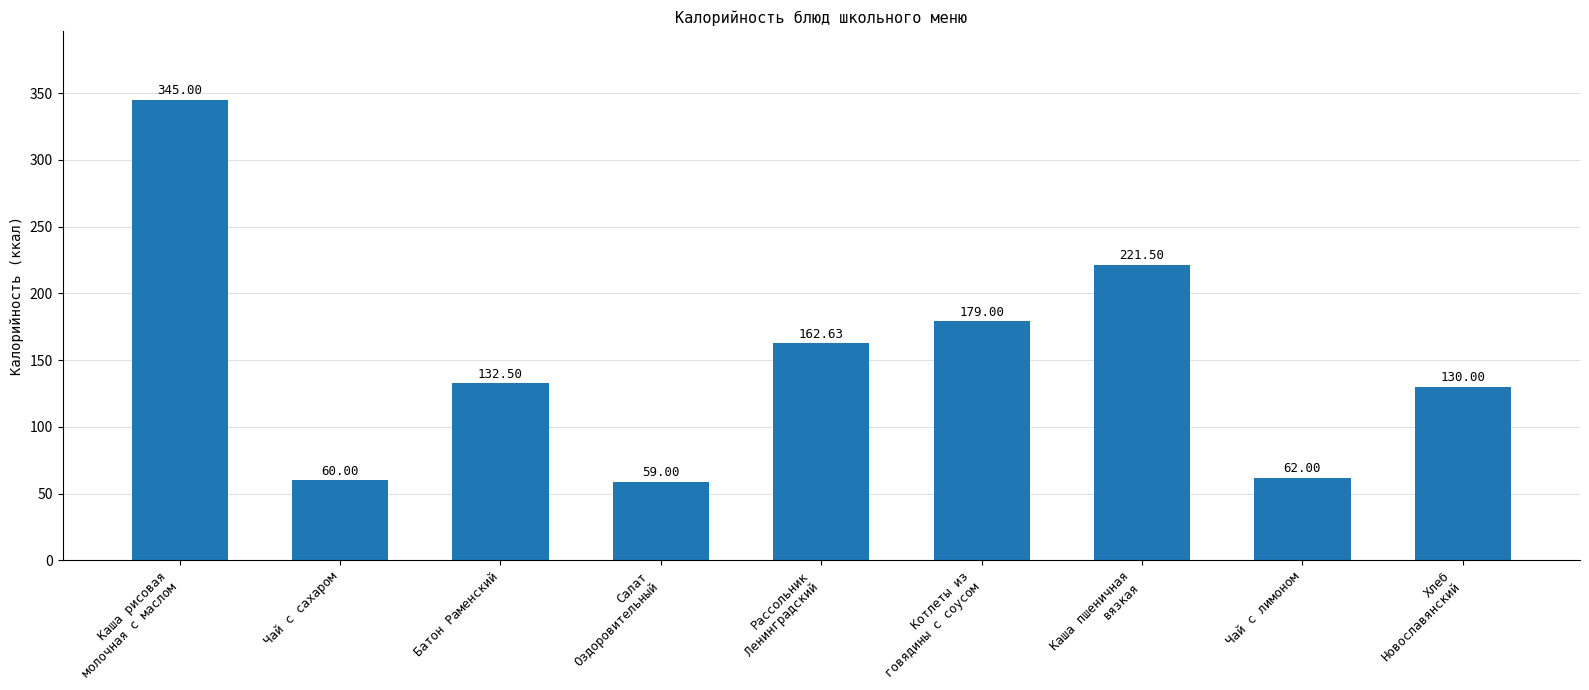

List the labels in order of value, largest first.

Каша рисовая
молочная с маслом, Каша пшеничная
вязкая, Котлеты из
говядины с соусом, Рассольник
Ленинградский, Батон Раменский, Хлеб
Новославянский, Чай с лимоном, Чай с сахаром, Салат
Оздоровительный